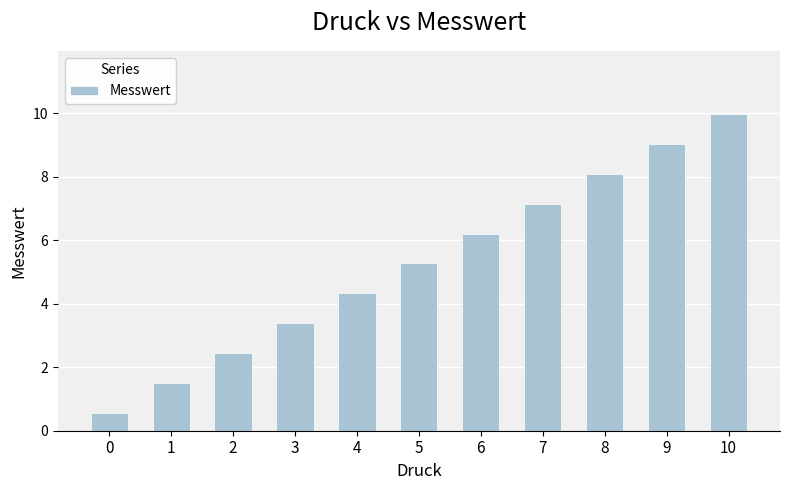

What is the maximum value shown in the chart?

10.0